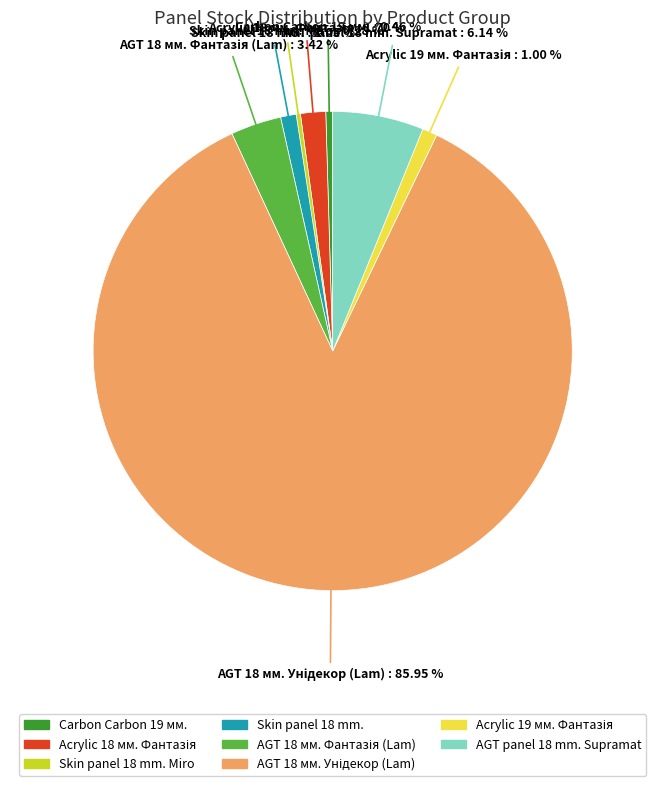

Is there any slice that represents more than half of the pie?

Yes